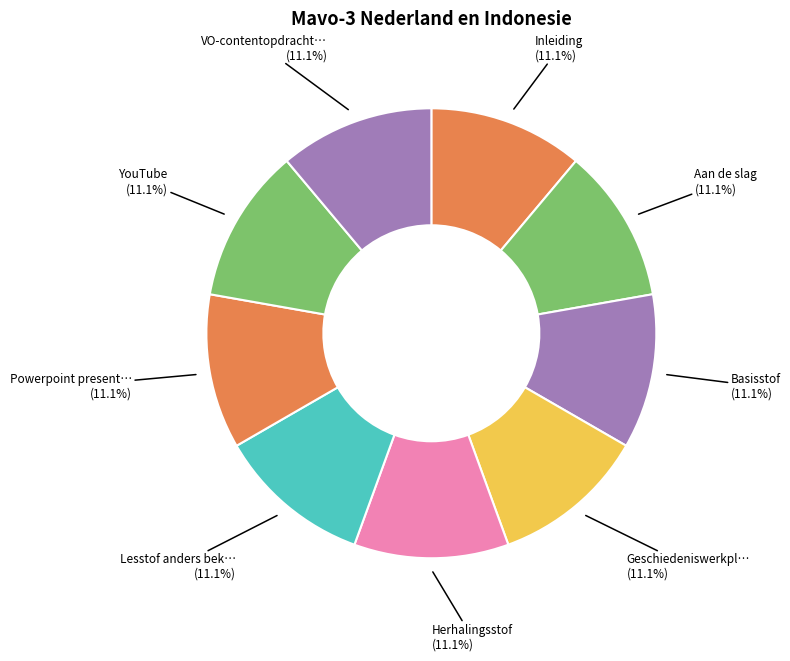

How many slices are in this pie chart?

9